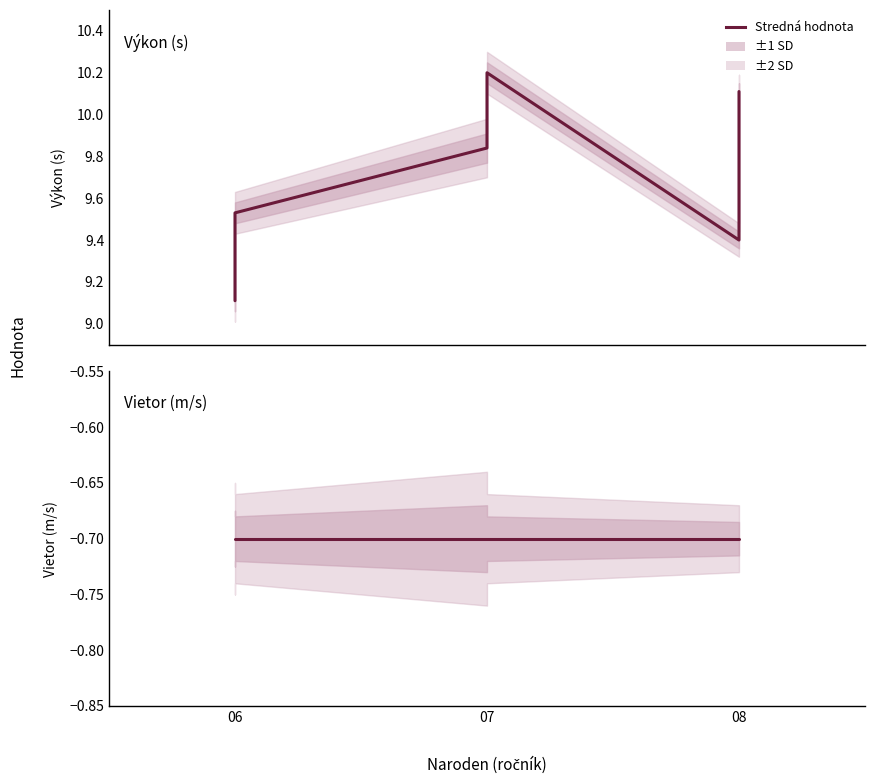

What is the approximate value of Vietor at 08?

-0.7